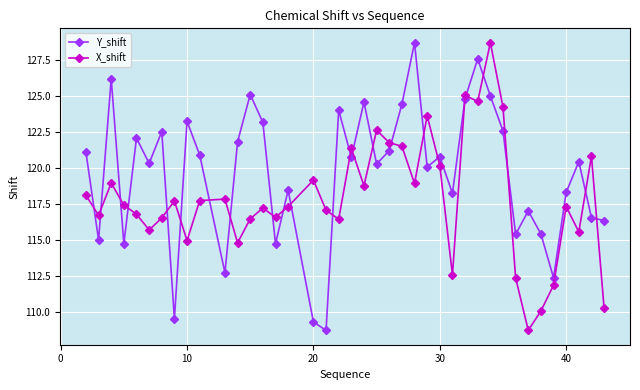

In Y_shift, how many points are higher than both neighbors (excluding endpoints)?

13